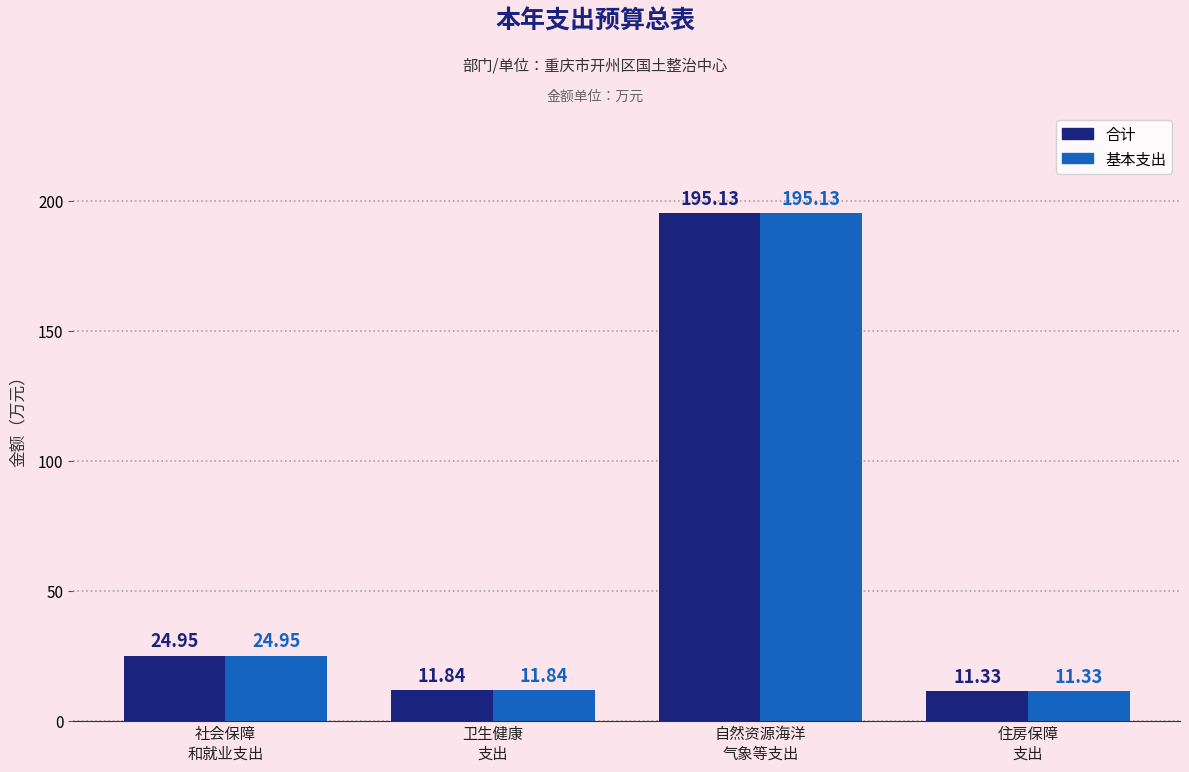

The value of 合计 at 住房保障
支出 is 11.3. True or false?

True